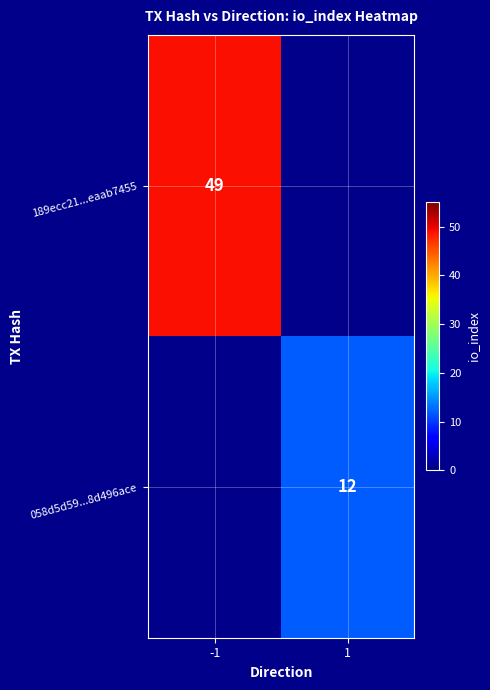

Is it true that 058d5d59...8d496ace equals 20 at 1?

False